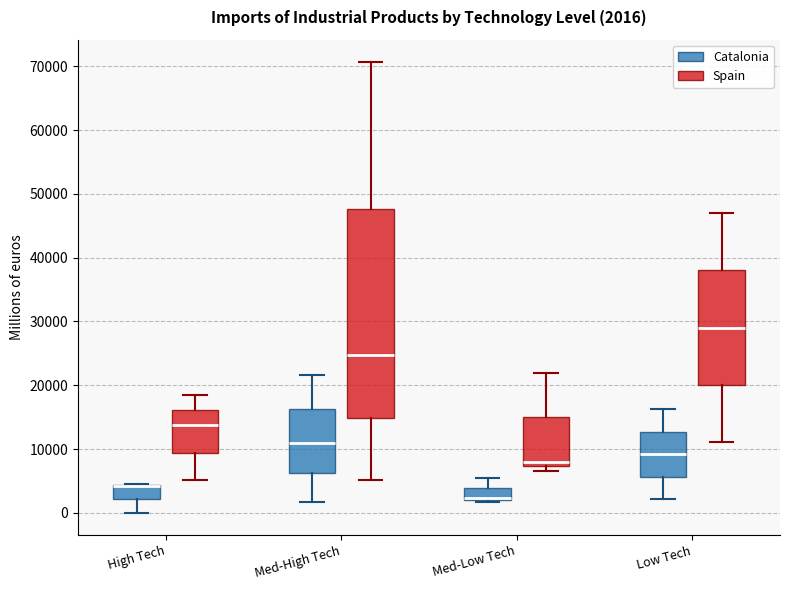

Comparing the boxes themselves (not the whiskers), which one is the tallest?

Med-High Tech (Spain)